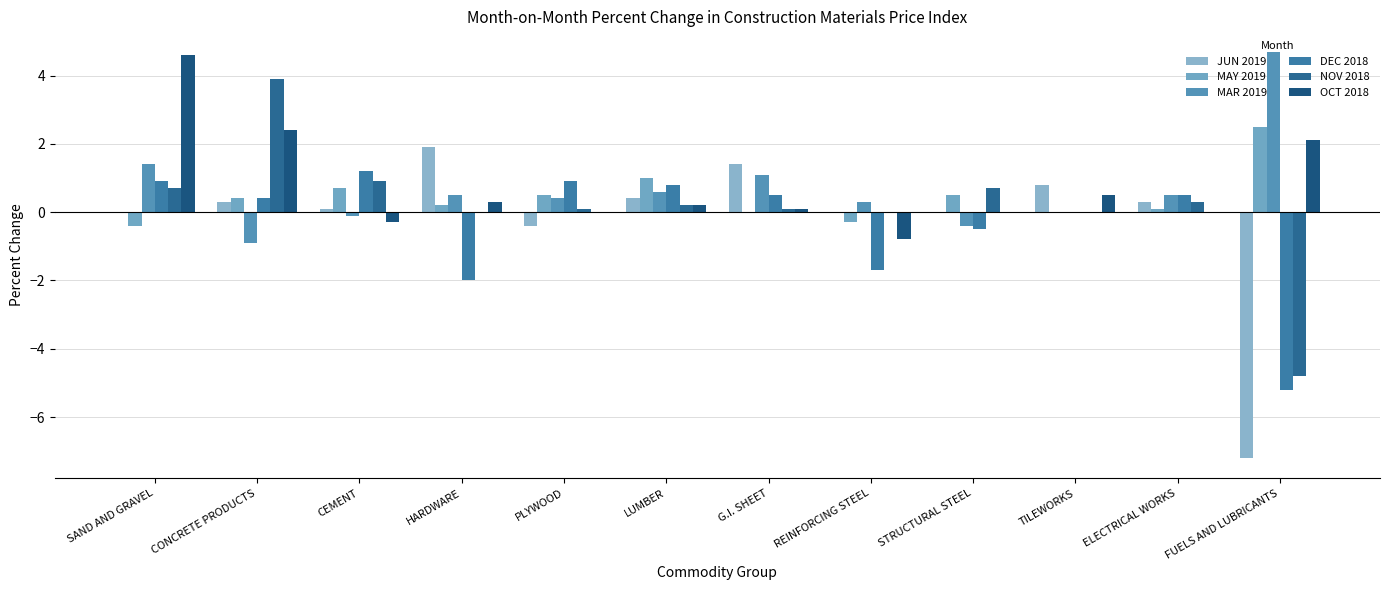

How many series are shown in this chart?

6